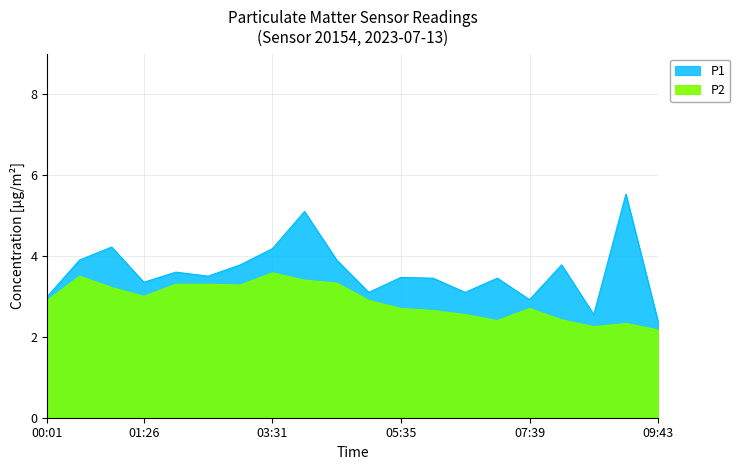

Rank the series by their maximum value, from highest to lowest.

P1, P2